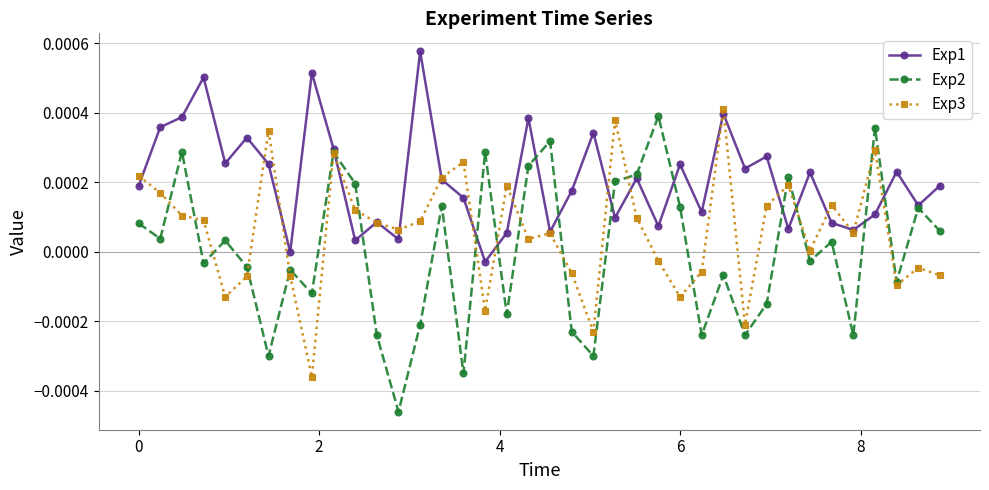

In Exp1, how many points are lower than both neighbors (excluding endpoints)?

13